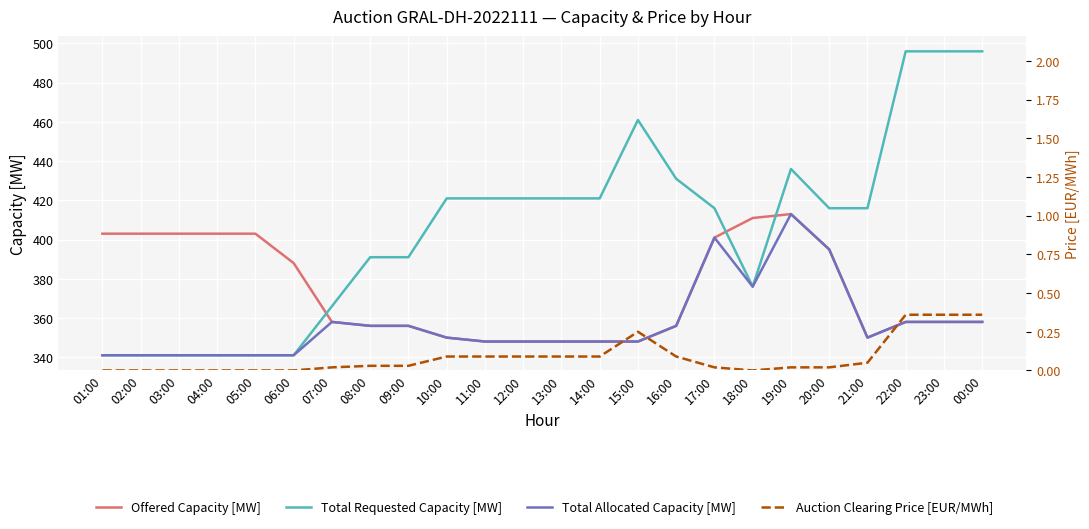

At how many categories does at least one series exceed 425?

6